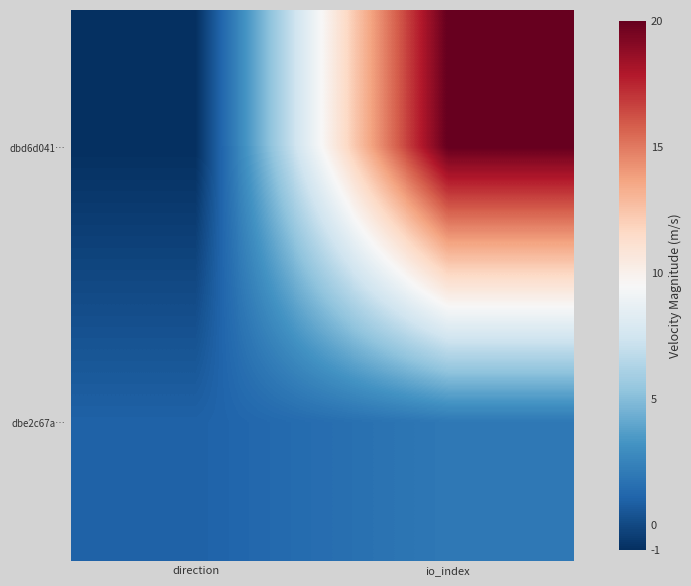

Reading left to right, extract all data points from this chart.

dbd6d041…: direction=-1	io_index=20
dbe2c67a…: direction=1	io_index=2